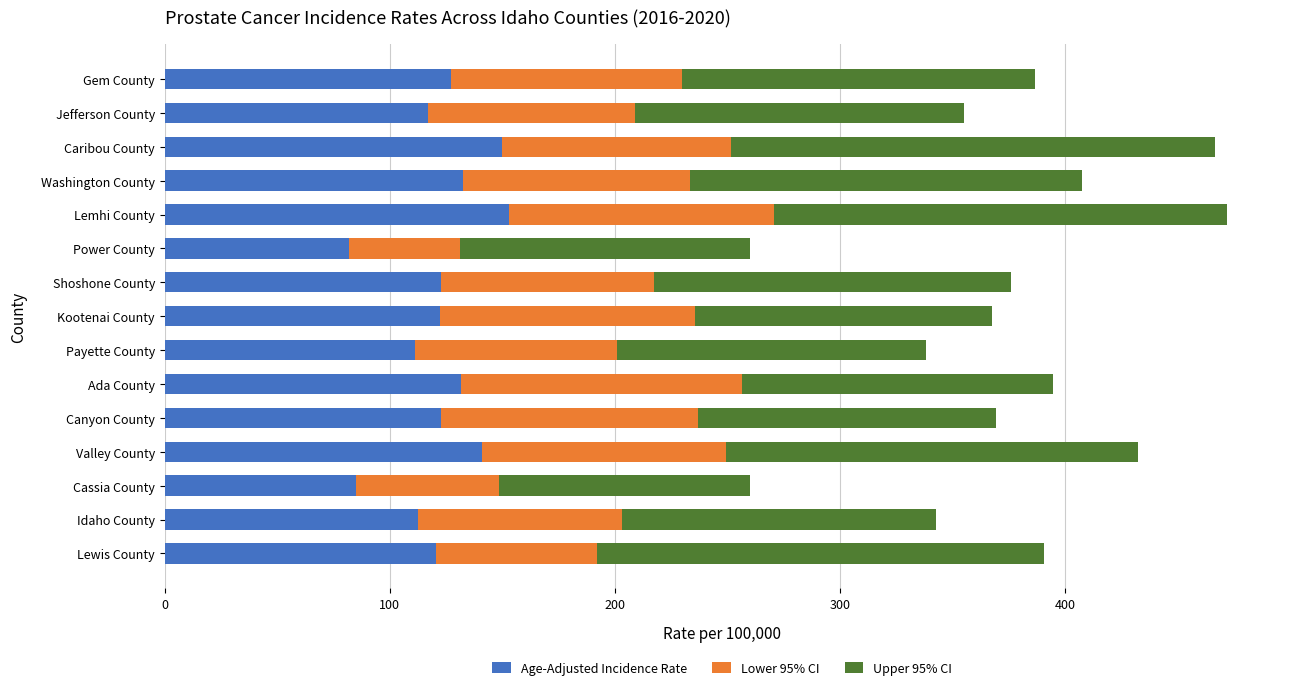

The value of Age-Adjusted Incidence Rate at Idaho County is 112.4. True or false?

True